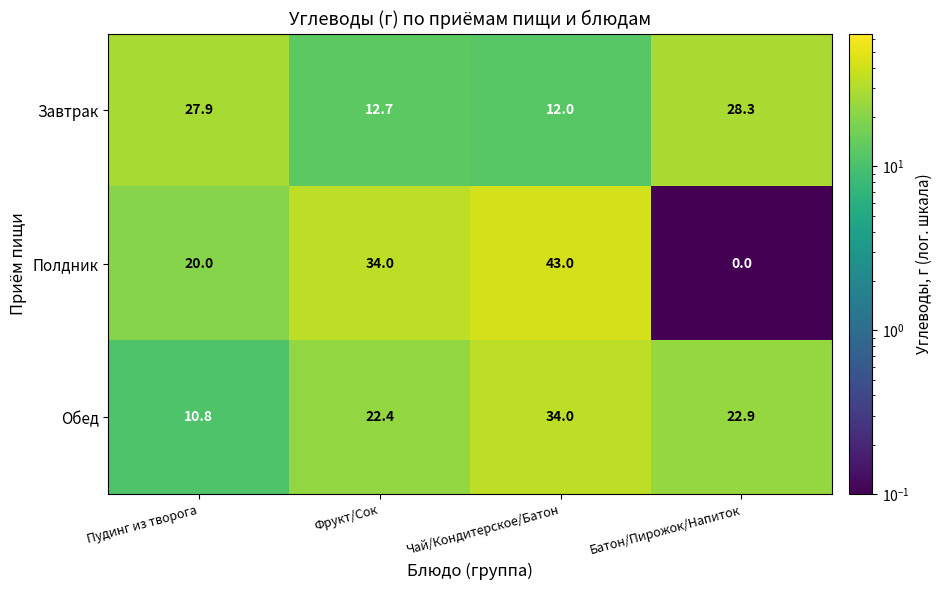

Which series changed the most between Пудинг из творога and Фрукт/Сок?

Завтрак